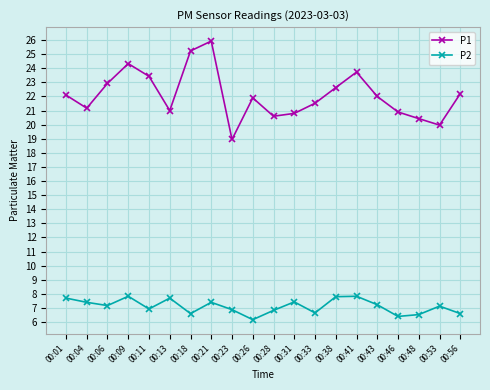

True or false: P1 has a value of 43.5 at 00:18.

False